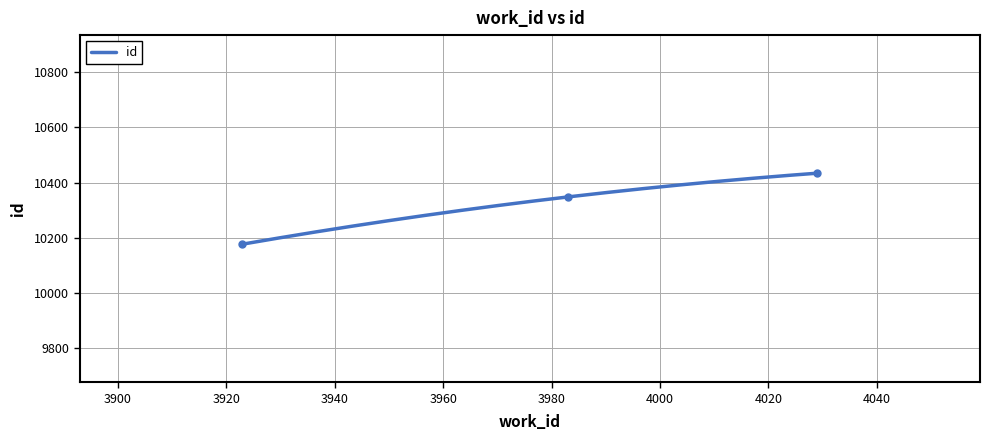

How many lines are shown in the chart?

1